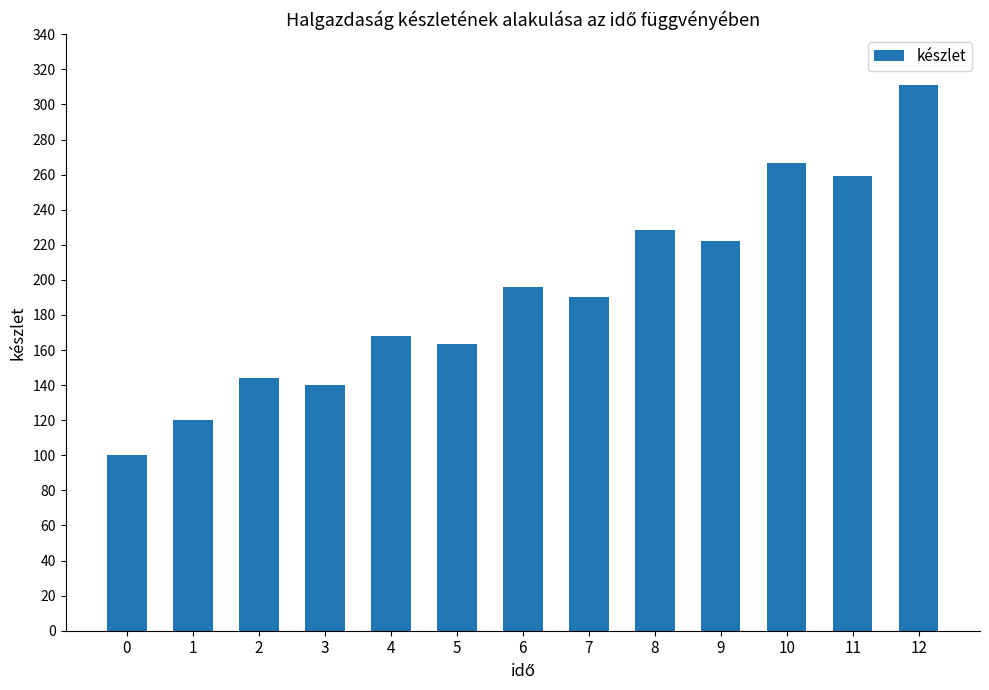

What is the value of the 13th bar from the left?

311.1